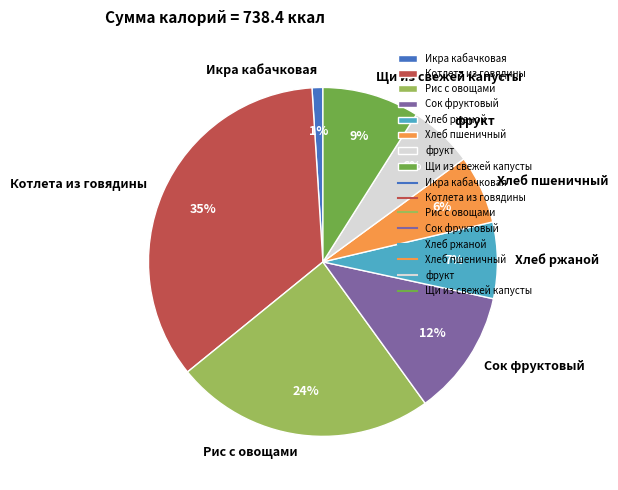

The Сок фруктовый slice represents 12% of the pie. True or false?

True